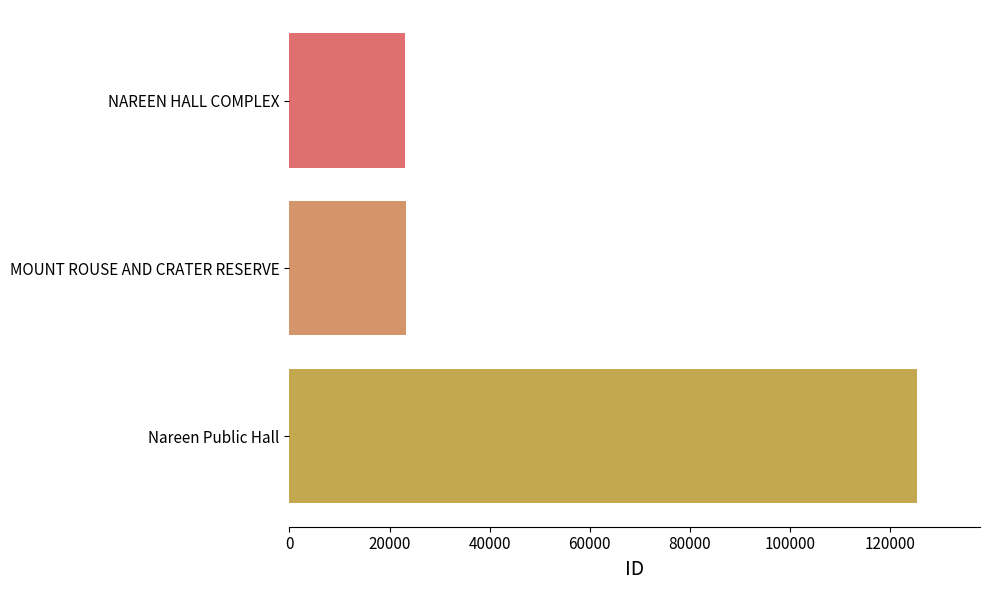

The value at MOUNT ROUSE AND CRATER RESERVE is 23358. True or false?

True